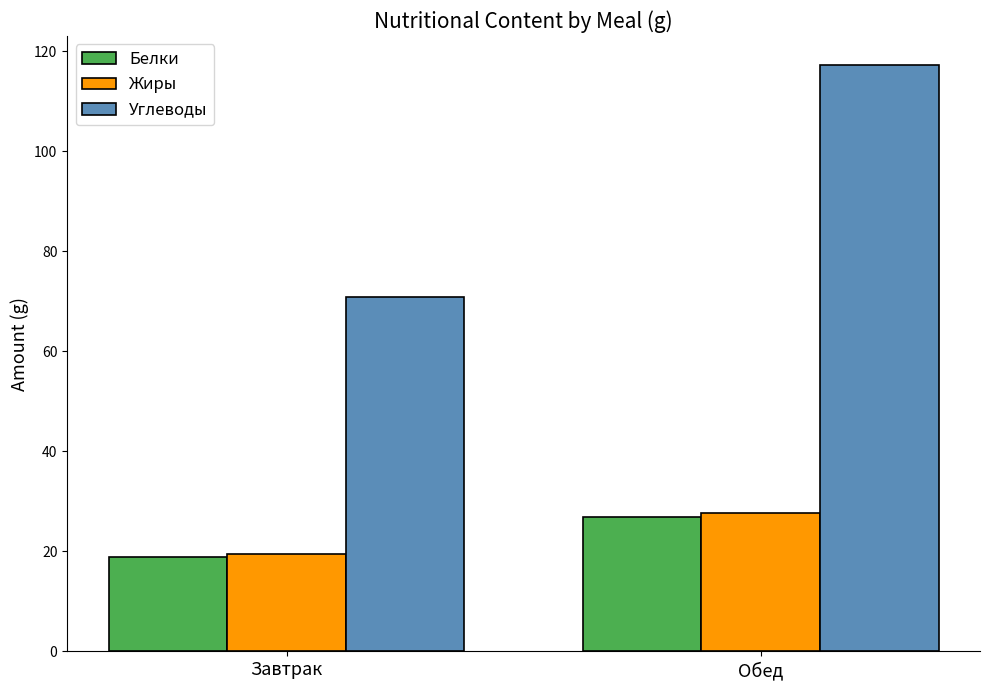

What is the total value across all series at Завтрак?

109.3